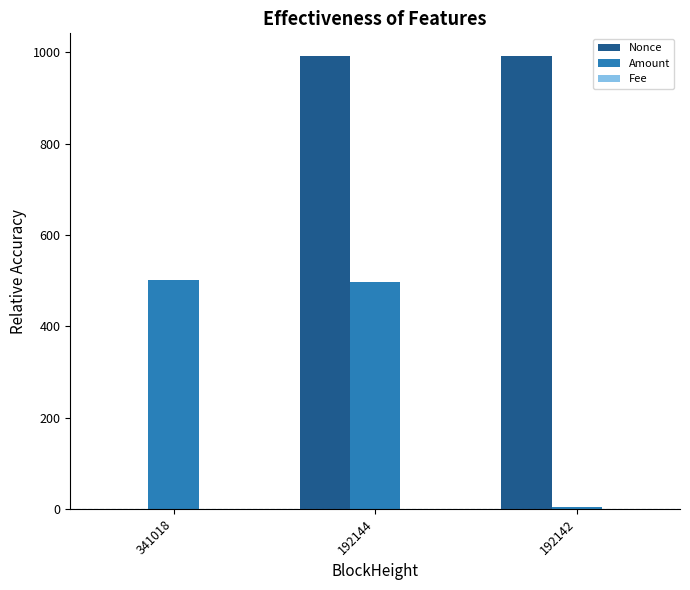

What is the highest value of the Nonce series?

992.0